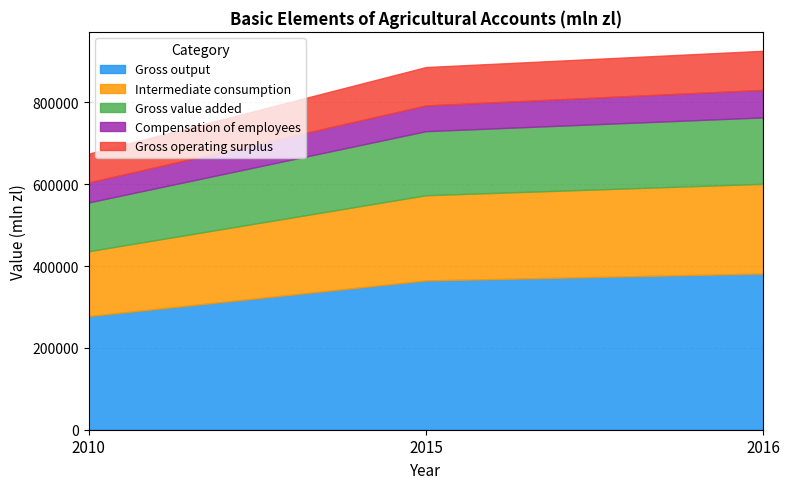

List the labels in order of Gross operating surplus value, smallest first.

2010, 2015, 2016